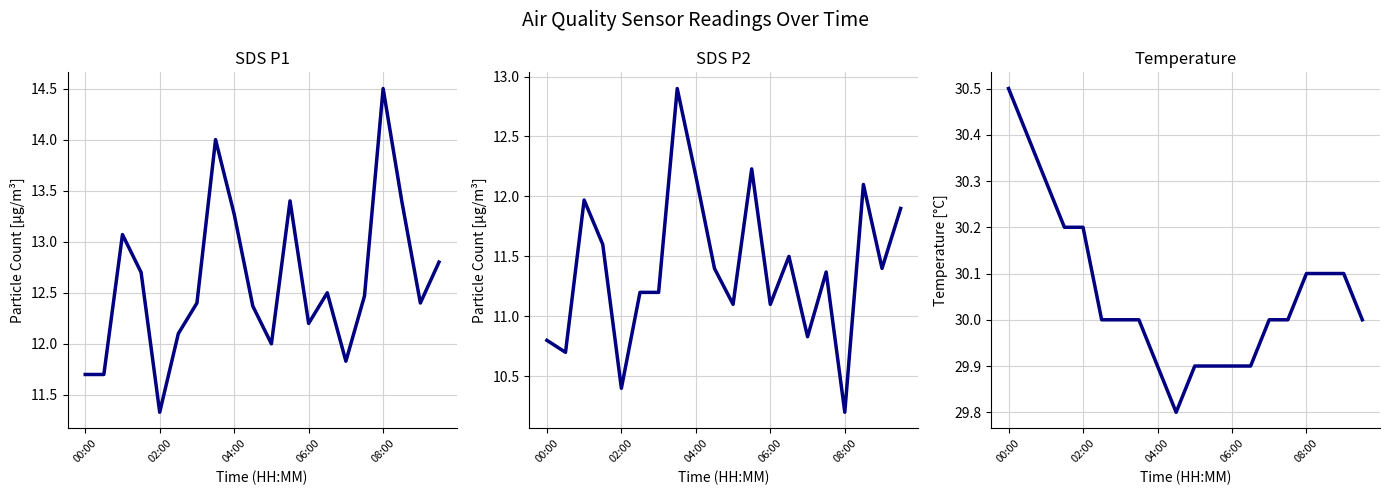

At which label does SDS_P2 first exceed 11?

04:00